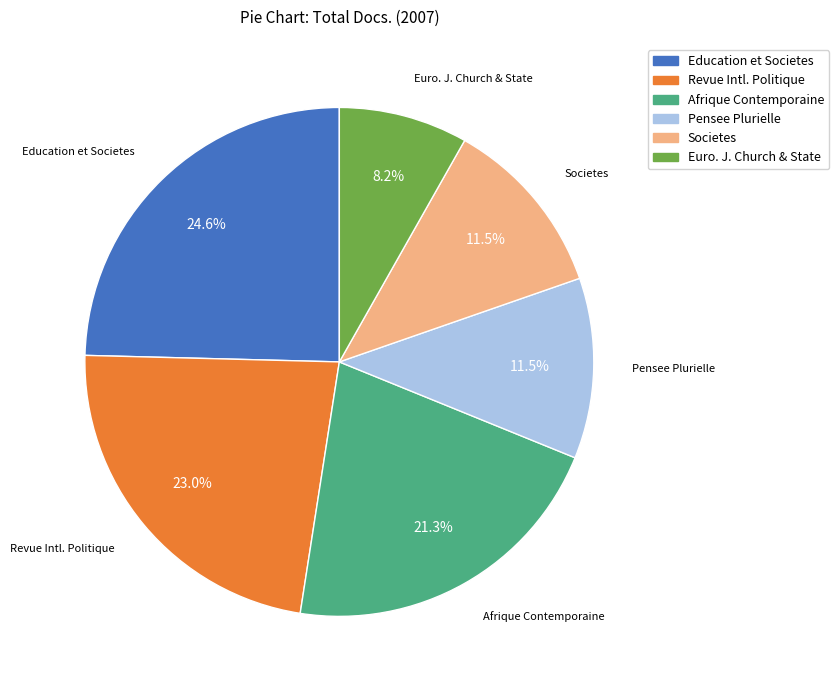

Does any single category account for the majority?

No